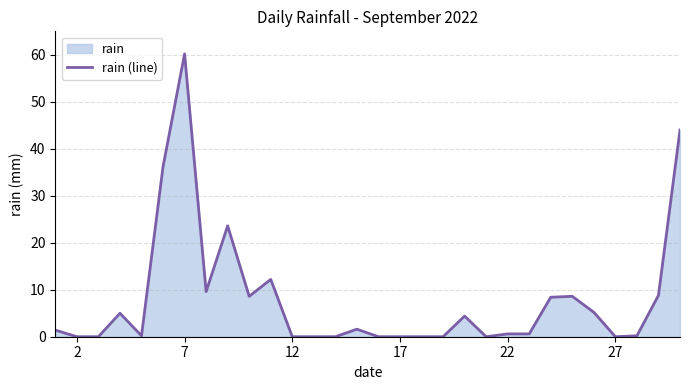

Is it true that the value at 17 is 33.8?

False